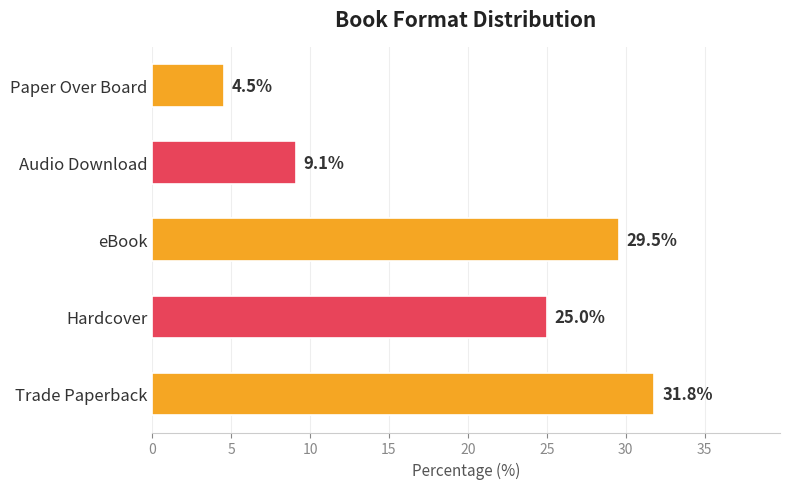

List the labels in order of value, largest first.

Trade Paperback, eBook, Hardcover, Audio Download, Paper Over Board